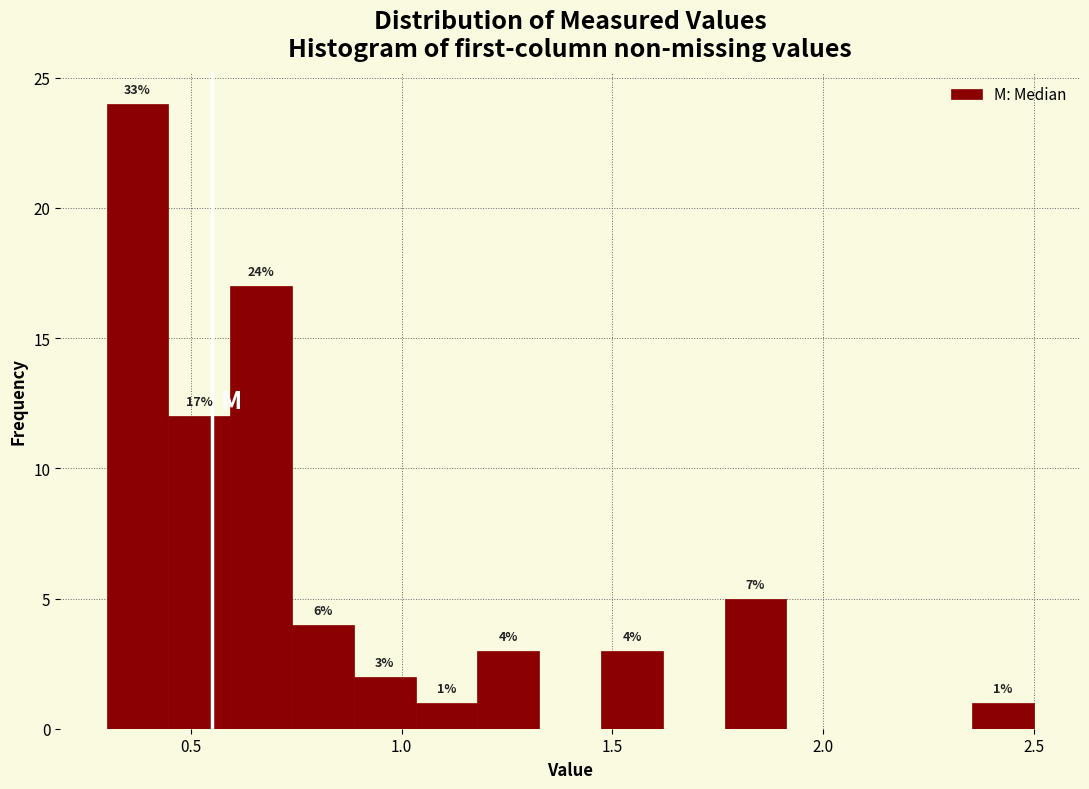

Read against the x-axis, roughly where is the centre of the tallest bar?

0.35